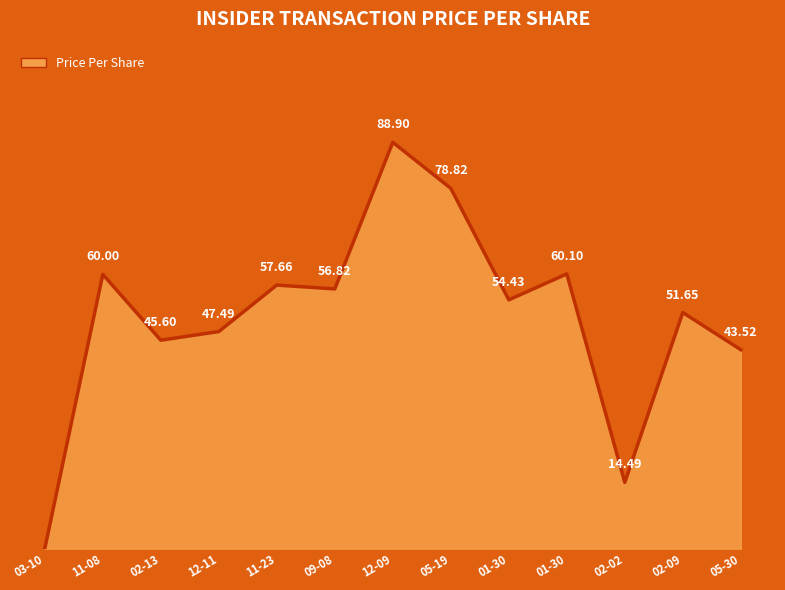

Does the chart display data point markers on the line(s)?

No